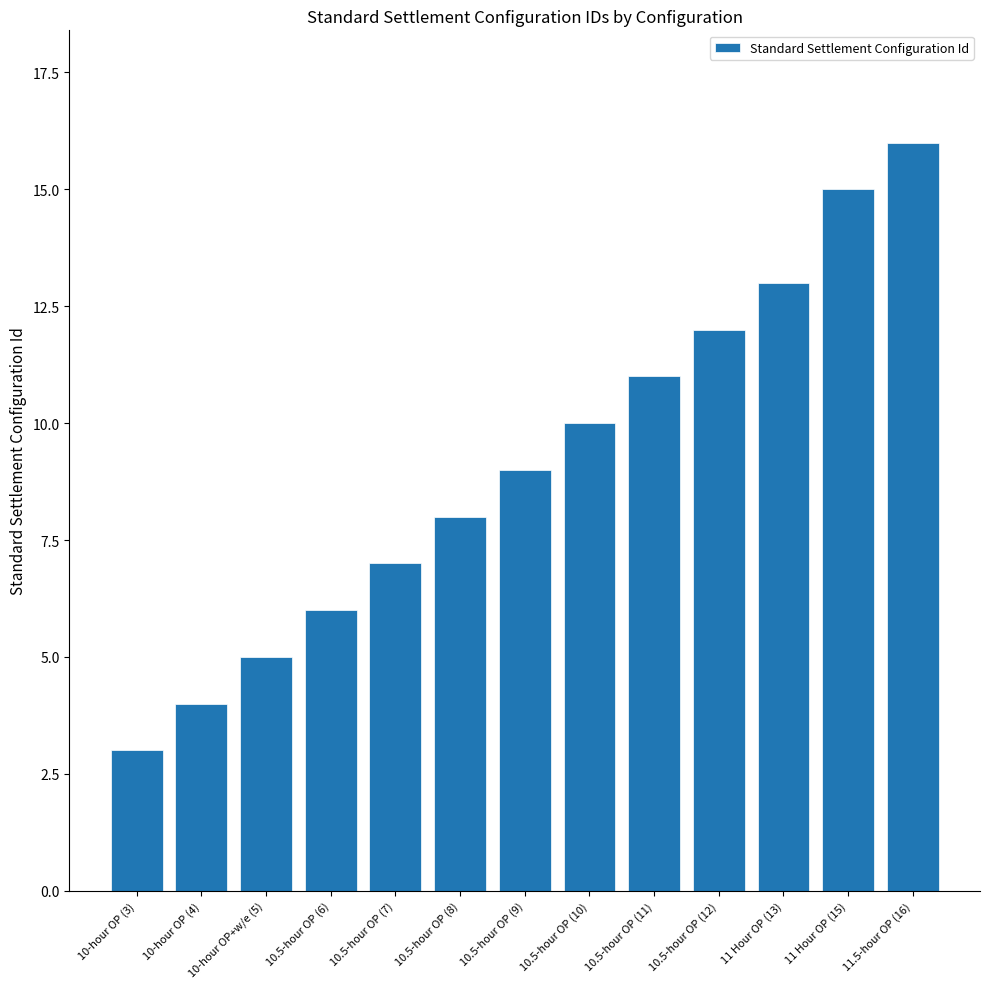

What is the greatest value displayed?

16